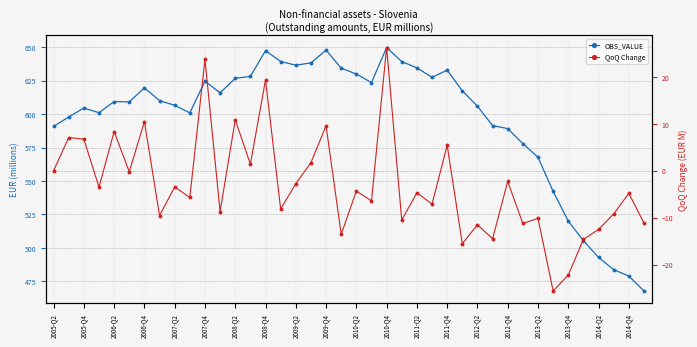

What is the maximum value for OBS_VALUE?

649.8